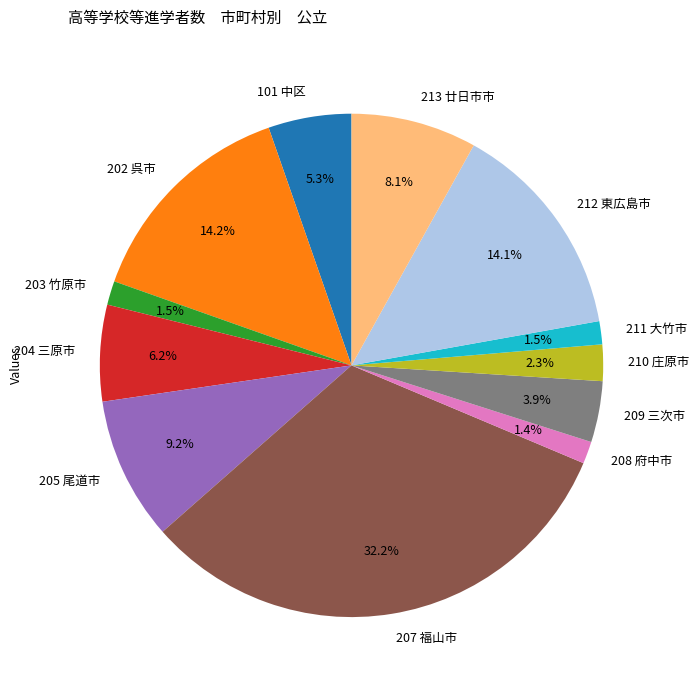

Is 205 尾道市 the majority of the pie?

No